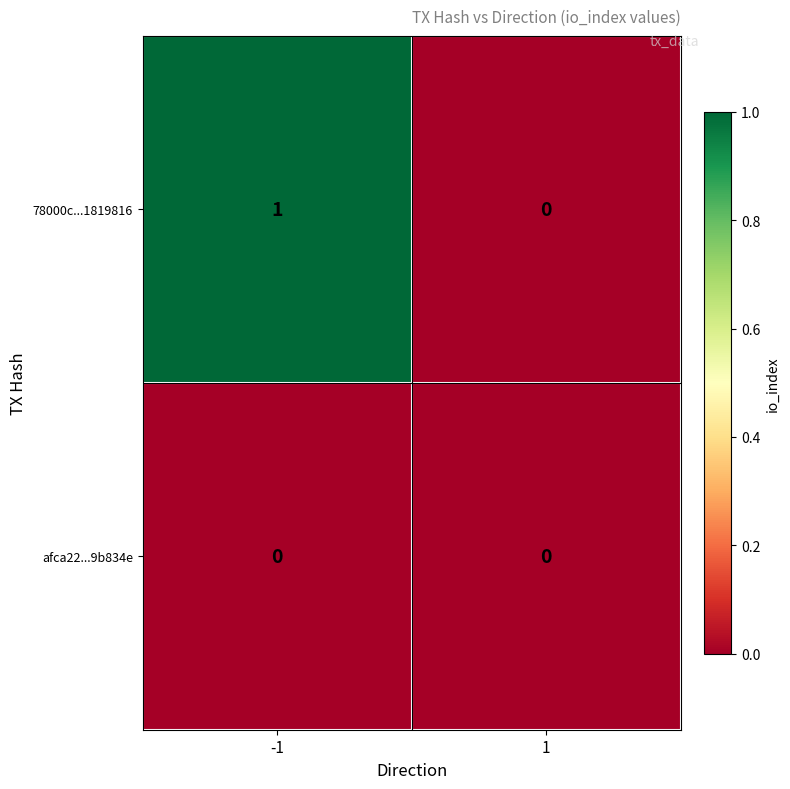

List the series in order of their overall mean, highest first.

78000c...1819816, afca22...9b834e